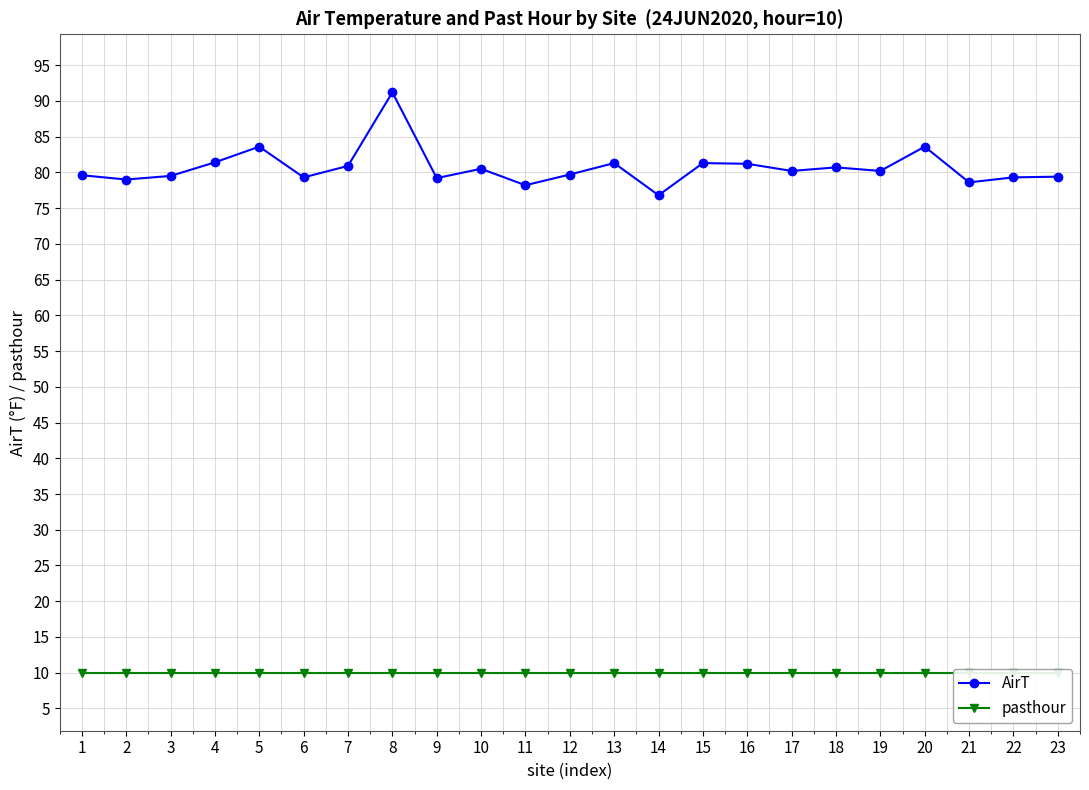

The AirT series shows 76.8 at 14. True or false?

True